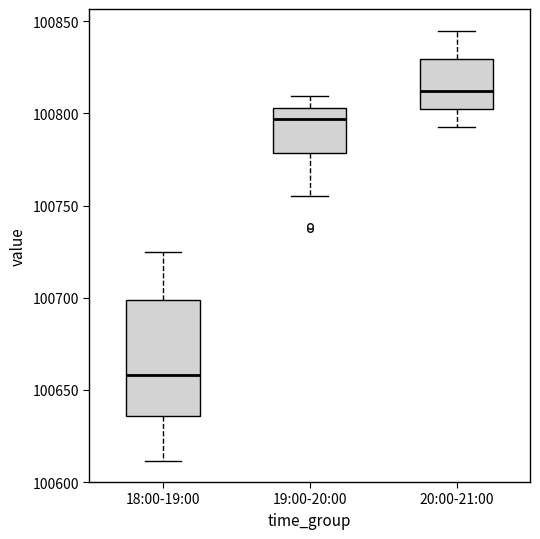

Reading left to right, transcribe this box plot: for each box, give where its median line is, the range the box spans, and where its two whiskers end, as read against the y-axis. The values are not printed on the chart, so give them approximately, as read against the axis.

18:00-19:00: median 100660, box 100635 to 100700, whiskers 100610 to 100725
19:00-20:00: median 100795, box 100780 to 100805, whiskers 100755 to 100810
20:00-21:00: median 100810, box 100805 to 100830, whiskers 100795 to 100845